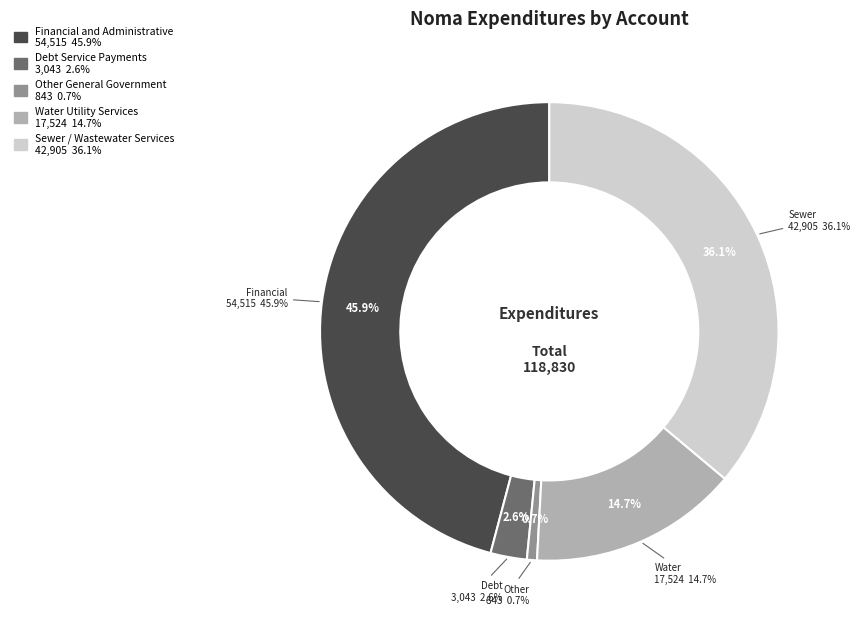

Does Debt Service Payments represent more than half of the total?

No